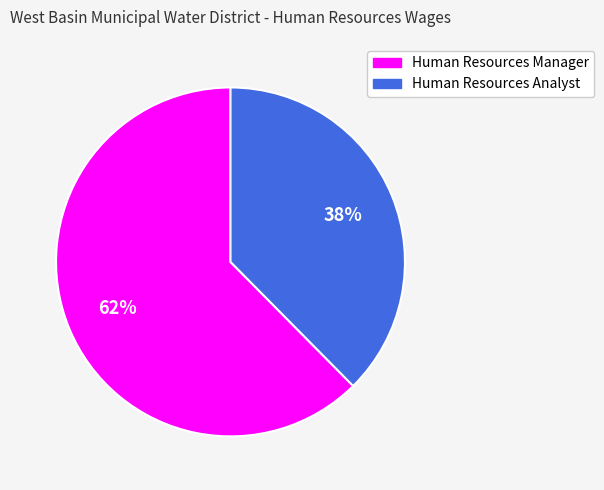

What percentage is the Human Resources Analyst slice, to the nearest percent?

38%